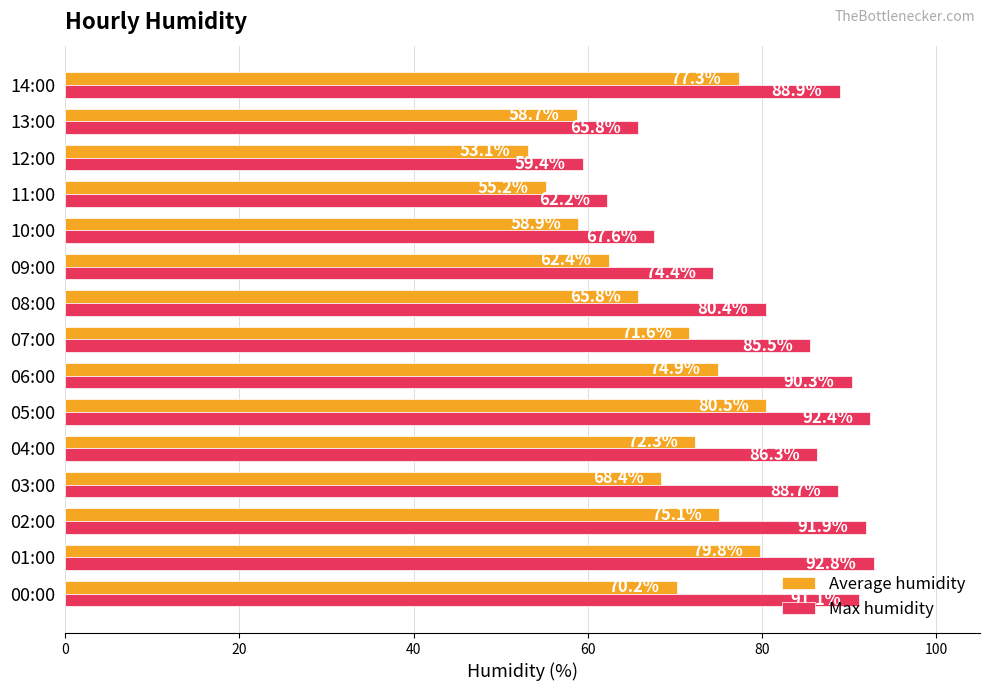

Which series has the largest total across all categories?

Max humidity